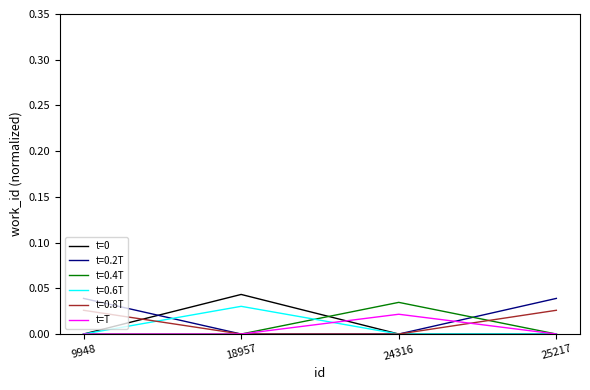

True or false: t=0.2T has a value of 0.0 at 9948.

True